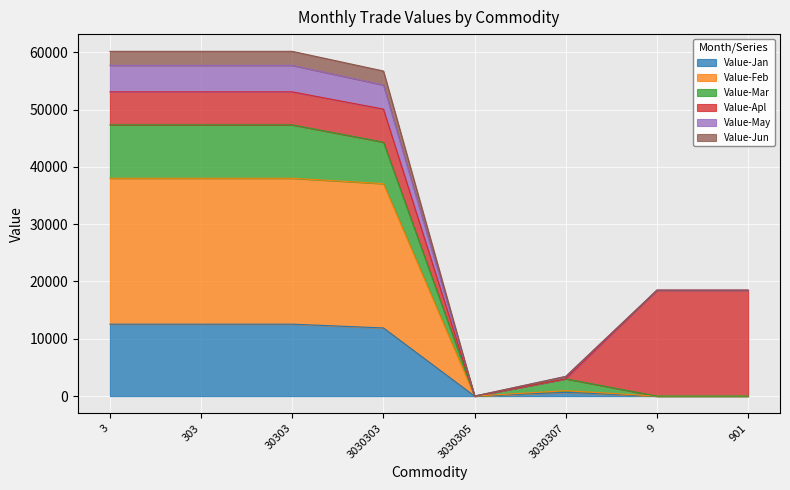

What is the label of the 6th point from the left?

3030307